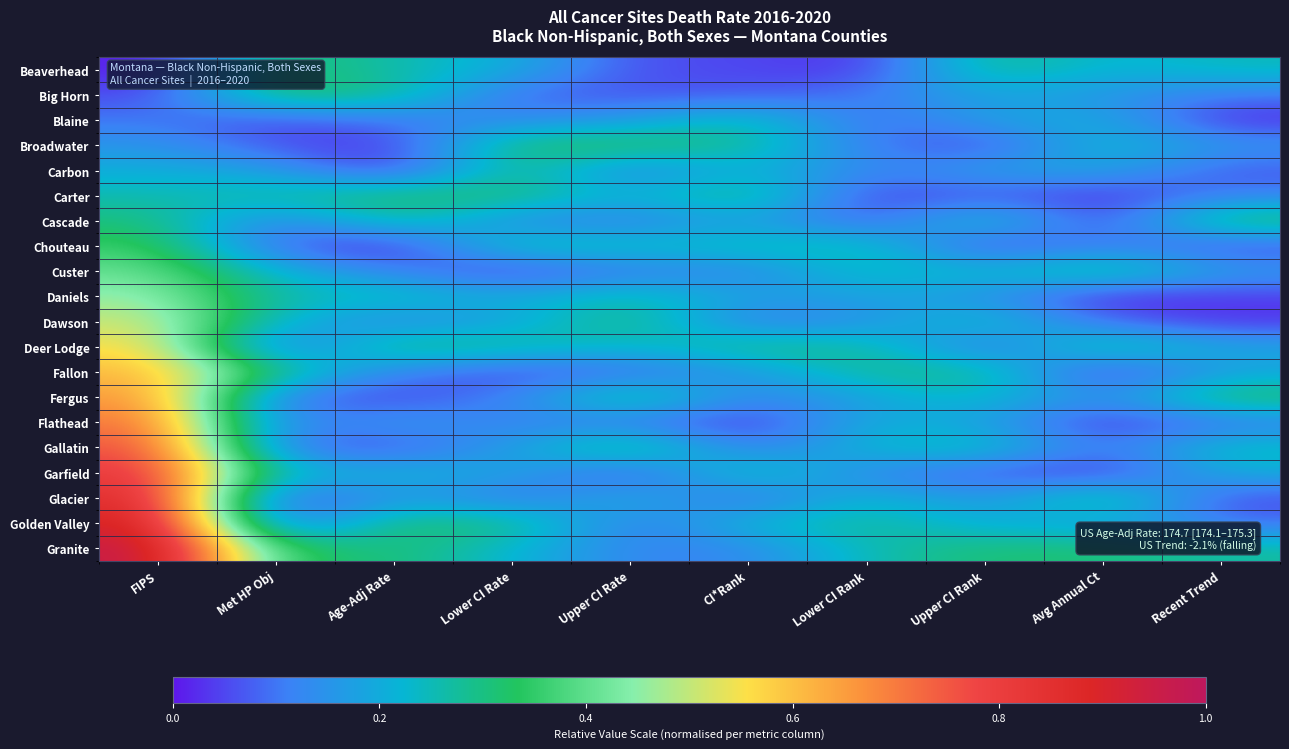

Reading left to right, list all the values displayed in this chart.

Beaverhead: FIPS=0.0	Met HP Obj=0.3	Age-Adj Rate=0.3	Lower CI Rate=0.2	Upper CI Rate=0.1	CI*Rank=0.1	Lower CI Rank=0.0	Upper CI Rank=0.3	Avg Annual Ct=0.2	Recent Trend=0.2
Big Horn: FIPS=0.1	Met HP Obj=0.3	Age-Adj Rate=0.3	Lower CI Rate=0.1	Upper CI Rate=0.1	CI*Rank=0.1	Lower CI Rank=0.1	Upper CI Rank=0.2	Avg Annual Ct=0.2	Recent Trend=0.1
Blaine: FIPS=0.1	Met HP Obj=0.0	Age-Adj Rate=0.1	Lower CI Rate=0.1	Upper CI Rate=0.2	CI*Rank=0.3	Lower CI Rank=0.1	Upper CI Rank=0.2	Avg Annual Ct=0.2	Recent Trend=0.0
Broadwater: FIPS=0.2	Met HP Obj=0.1	Age-Adj Rate=0.0	Lower CI Rate=0.3	Upper CI Rate=0.3	CI*Rank=0.3	Lower CI Rank=0.1	Upper CI Rank=0.0	Avg Annual Ct=0.2	Recent Trend=0.2
Carbon: FIPS=0.2	Met HP Obj=0.2	Age-Adj Rate=0.0	Lower CI Rate=0.3	Upper CI Rate=0.1	CI*Rank=0.2	Lower CI Rank=0.1	Upper CI Rank=0.2	Avg Annual Ct=0.2	Recent Trend=0.1
Carter: FIPS=0.3	Met HP Obj=0.3	Age-Adj Rate=0.3	Lower CI Rate=0.3	Upper CI Rate=0.2	CI*Rank=0.3	Lower CI Rank=0.0	Upper CI Rank=0.1	Avg Annual Ct=0.0	Recent Trend=0.1
Cascade: FIPS=0.3	Met HP Obj=0.1	Age-Adj Rate=0.3	Lower CI Rate=0.1	Upper CI Rate=0.1	CI*Rank=0.2	Lower CI Rank=0.0	Upper CI Rank=0.3	Avg Annual Ct=0.0	Recent Trend=0.3
Chouteau: FIPS=0.4	Met HP Obj=0.1	Age-Adj Rate=0.0	Lower CI Rate=0.3	Upper CI Rate=0.2	CI*Rank=0.3	Lower CI Rank=0.3	Upper CI Rank=0.0	Avg Annual Ct=0.1	Recent Trend=0.0
Custer: FIPS=0.4	Met HP Obj=0.2	Age-Adj Rate=0.1	Lower CI Rate=0.0	Upper CI Rate=0.1	CI*Rank=0.1	Lower CI Rank=0.3	Upper CI Rank=0.2	Avg Annual Ct=0.3	Recent Trend=0.2
Daniels: FIPS=0.5	Met HP Obj=0.2	Age-Adj Rate=0.3	Lower CI Rate=0.2	Upper CI Rate=0.3	CI*Rank=0.2	Lower CI Rank=0.2	Upper CI Rank=0.1	Avg Annual Ct=0.0	Recent Trend=0.0
Dawson: FIPS=0.5	Met HP Obj=0.2	Age-Adj Rate=0.1	Lower CI Rate=0.2	Upper CI Rate=0.3	CI*Rank=0.1	Lower CI Rank=0.1	Upper CI Rank=0.3	Avg Annual Ct=0.1	Recent Trend=0.0
Deer Lodge: FIPS=0.6	Met HP Obj=0.1	Age-Adj Rate=0.3	Lower CI Rate=0.3	Upper CI Rate=0.2	CI*Rank=0.3	Lower CI Rank=0.3	Upper CI Rank=0.1	Avg Annual Ct=0.3	Recent Trend=0.2
Fallon: FIPS=0.6	Met HP Obj=0.3	Age-Adj Rate=0.1	Lower CI Rate=0.0	Upper CI Rate=0.1	CI*Rank=0.1	Lower CI Rank=0.3	Upper CI Rank=0.3	Avg Annual Ct=0.0	Recent Trend=0.2
Fergus: FIPS=0.7	Met HP Obj=0.1	Age-Adj Rate=0.0	Lower CI Rate=0.1	Upper CI Rate=0.3	CI*Rank=0.1	Lower CI Rank=0.2	Upper CI Rank=0.2	Avg Annual Ct=0.1	Recent Trend=0.3
Flathead: FIPS=0.7	Met HP Obj=0.1	Age-Adj Rate=0.2	Lower CI Rate=0.1	Upper CI Rate=0.1	CI*Rank=0.0	Lower CI Rank=0.2	Upper CI Rank=0.2	Avg Annual Ct=0.0	Recent Trend=0.1
Gallatin: FIPS=0.8	Met HP Obj=0.1	Age-Adj Rate=0.1	Lower CI Rate=0.2	Upper CI Rate=0.3	CI*Rank=0.1	Lower CI Rank=0.2	Upper CI Rank=0.3	Avg Annual Ct=0.1	Recent Trend=0.3
Garfield: FIPS=0.8	Met HP Obj=0.2	Age-Adj Rate=0.2	Lower CI Rate=0.2	Upper CI Rate=0.0	CI*Rank=0.3	Lower CI Rank=0.1	Upper CI Rank=0.1	Avg Annual Ct=0.0	Recent Trend=0.2
Glacier: FIPS=0.9	Met HP Obj=0.0	Age-Adj Rate=0.2	Lower CI Rate=0.1	Upper CI Rate=0.2	CI*Rank=0.1	Lower CI Rank=0.2	Upper CI Rank=0.1	Avg Annual Ct=0.3	Recent Trend=0.0
Golden Valley: FIPS=0.9	Met HP Obj=0.0	Age-Adj Rate=0.3	Lower CI Rate=0.3	Upper CI Rate=0.1	CI*Rank=0.2	Lower CI Rank=0.3	Upper CI Rank=0.2	Avg Annual Ct=0.2	Recent Trend=0.1
Granite: FIPS=1.0	Met HP Obj=0.3	Age-Adj Rate=0.3	Lower CI Rate=0.2	Upper CI Rate=0.1	CI*Rank=0.1	Lower CI Rank=0.3	Upper CI Rank=0.3	Avg Annual Ct=0.3	Recent Trend=0.3